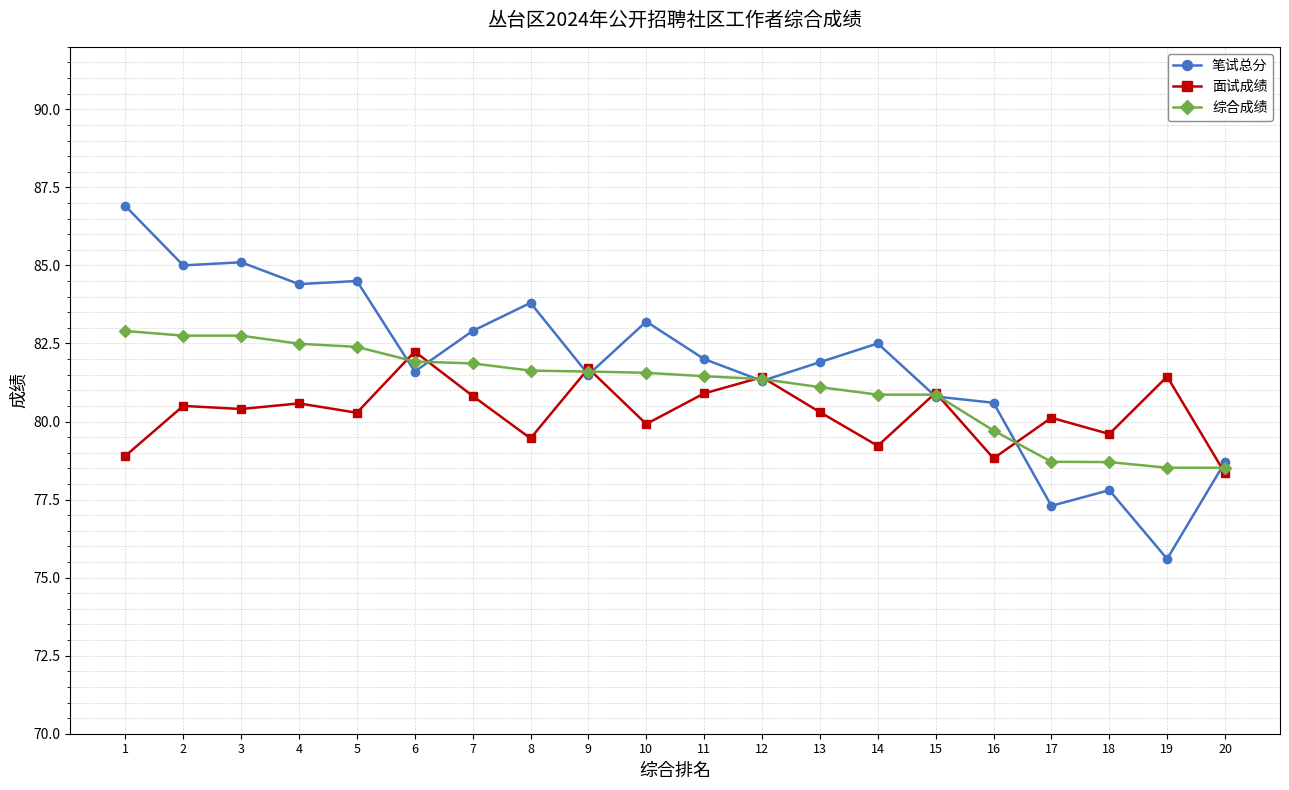

Which category has the highest value across all series?

1